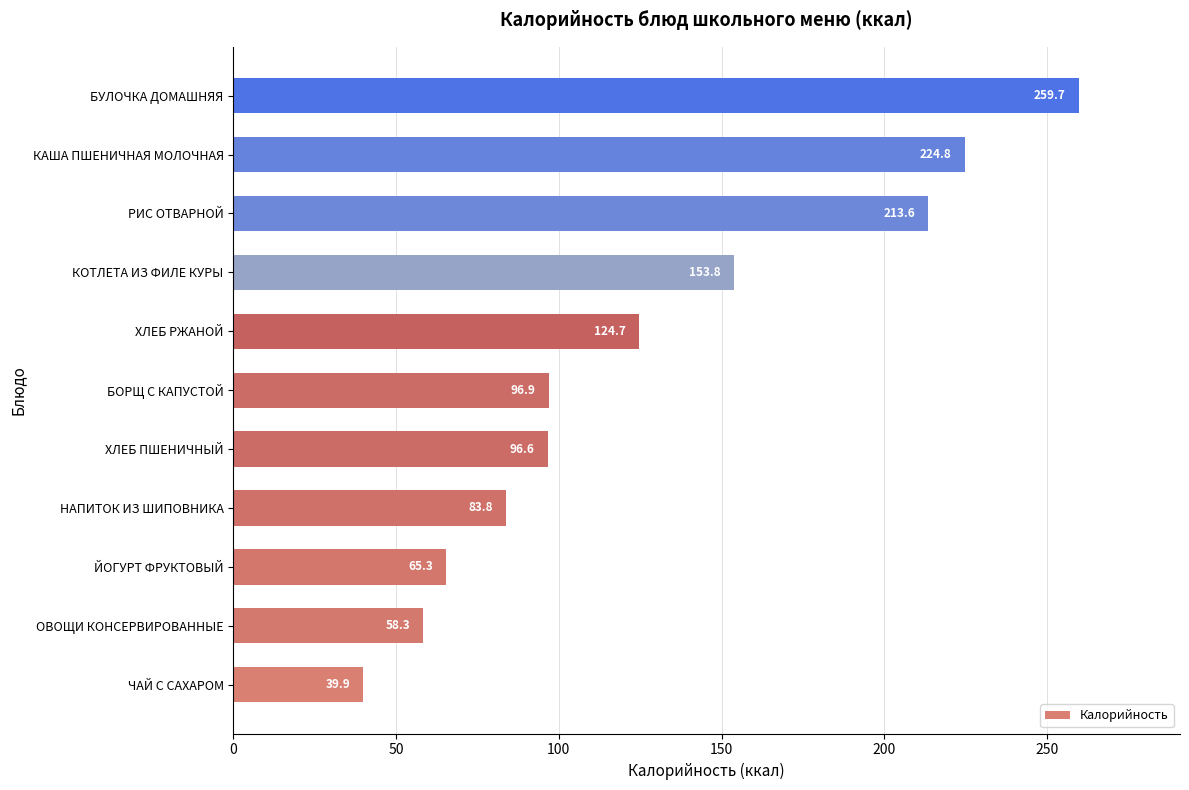

True or false: the data shows 36.2 at БОРЩ С КАПУСТОЙ.

False